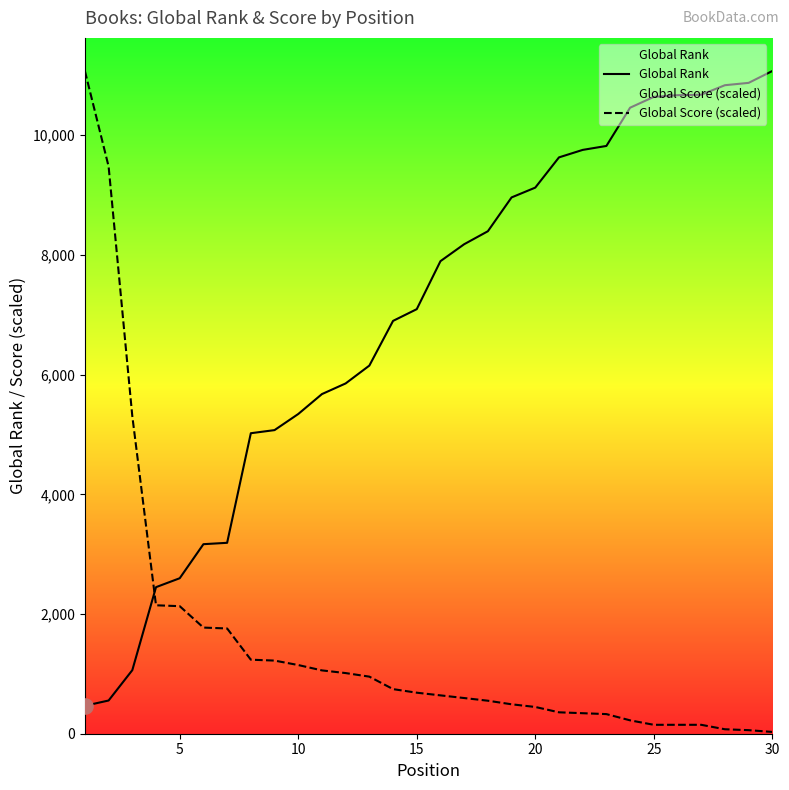

Which series has the widest spread of Y values?

Global Score (scaled)